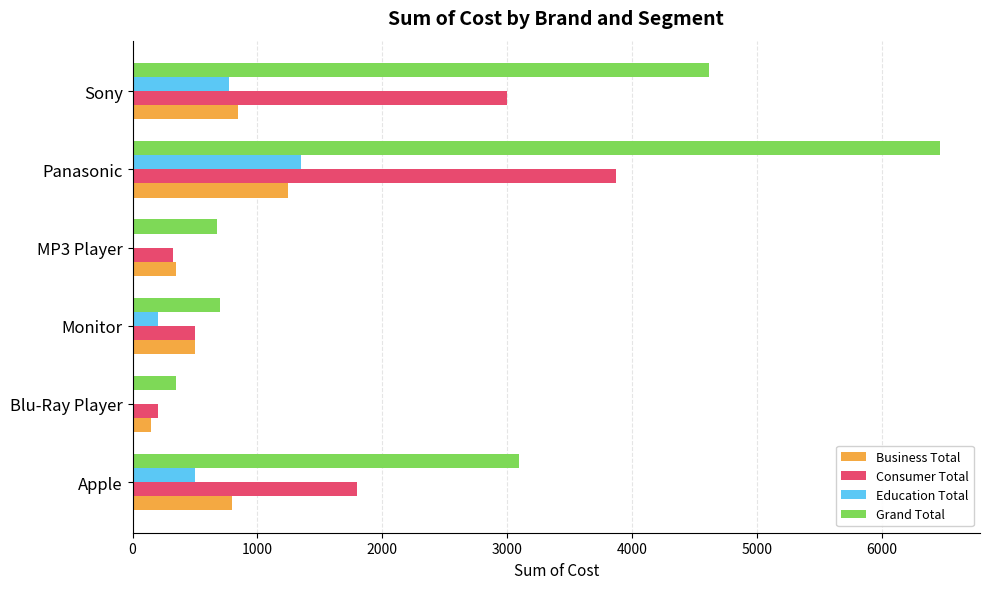

The Grand Total series shows 4613.8 at Sony. True or false?

True